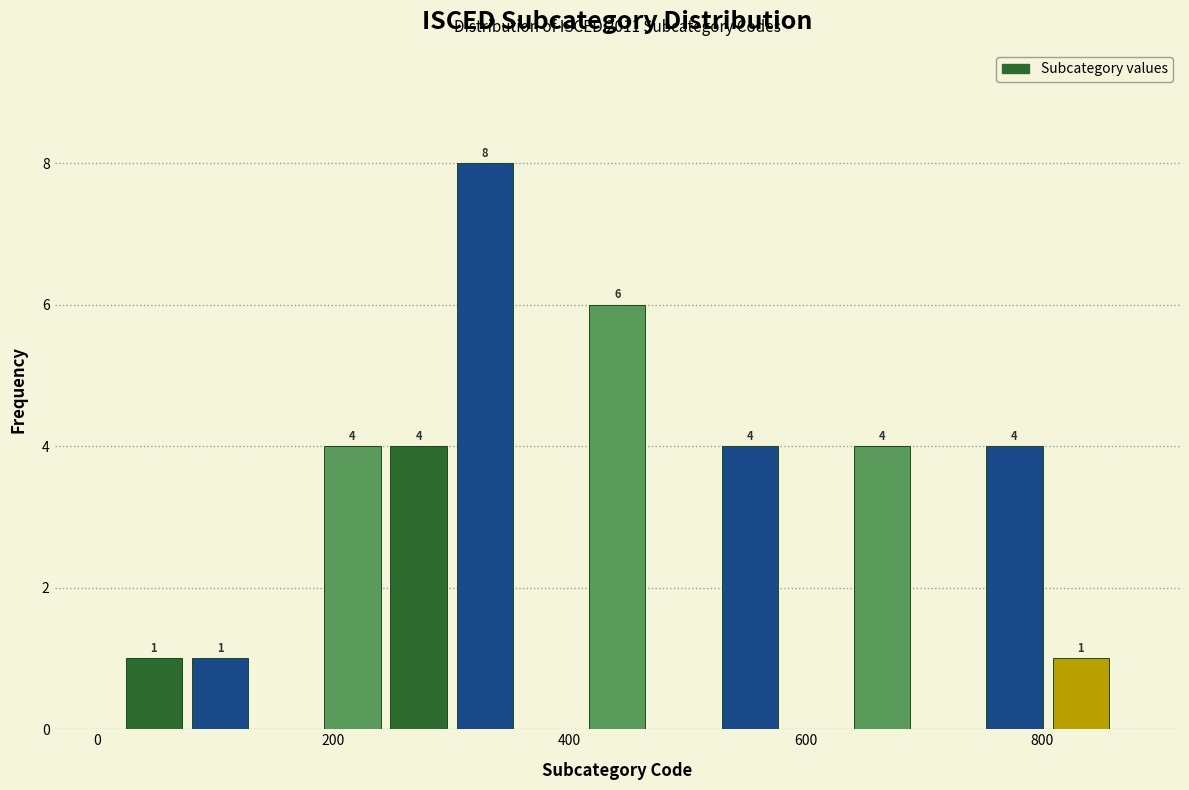

Read against the x-axis, roughly where is the centre of the tallest bar?

320